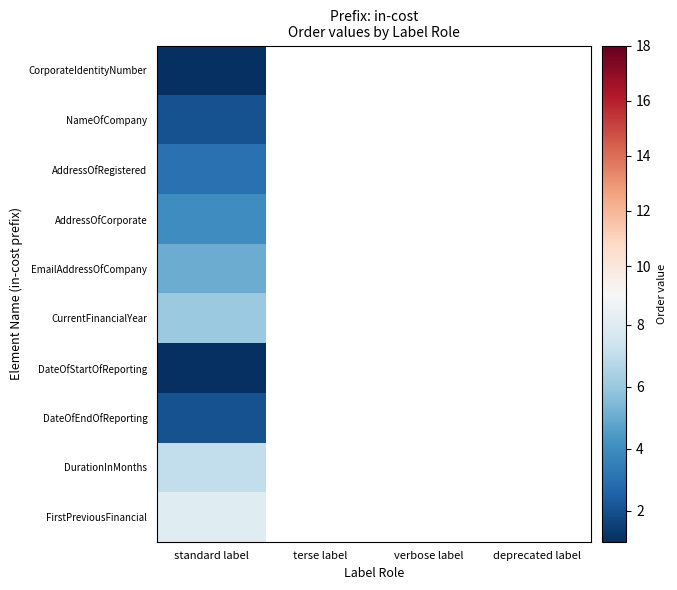

At which label does DateOfStartOfReporting reach its minimum?

standard label